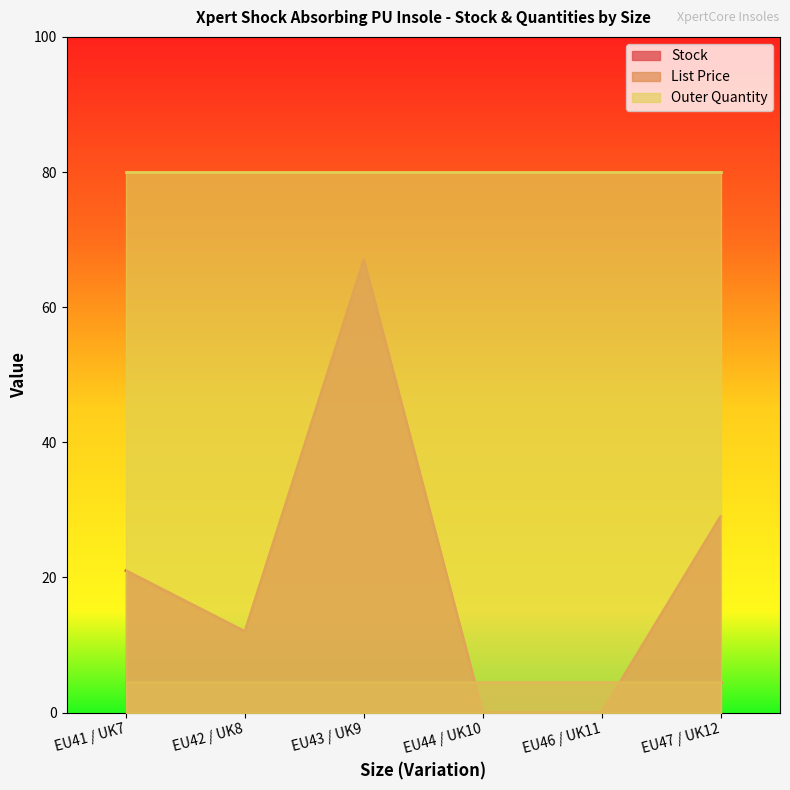

The Stock series shows 29.0 at EU47 / UK12. True or false?

True